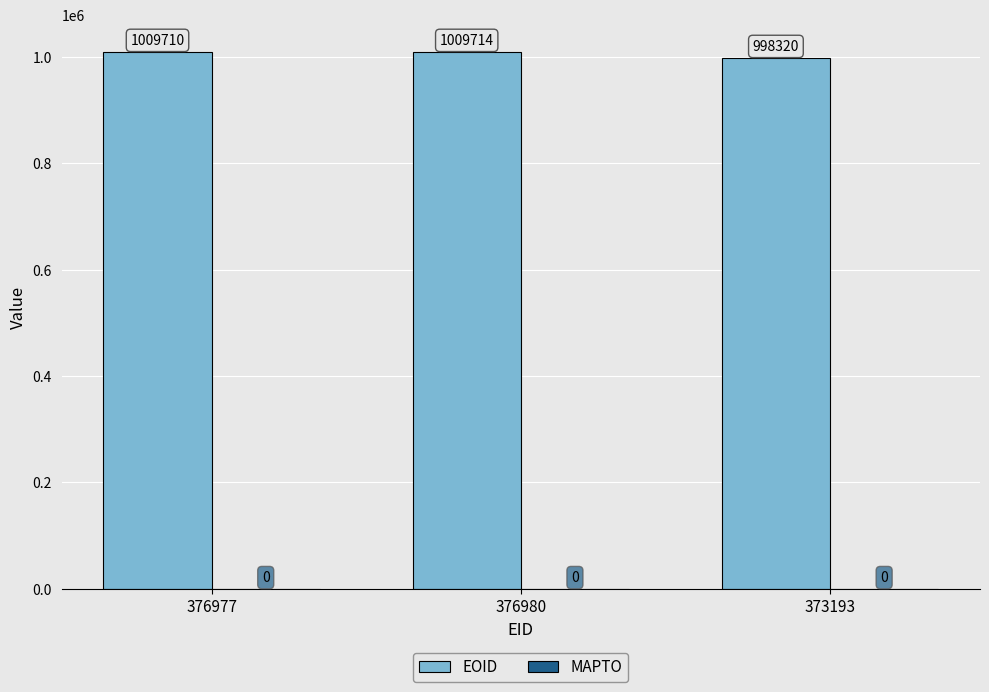

What is the difference between the values at 373193 and 376977?

11390